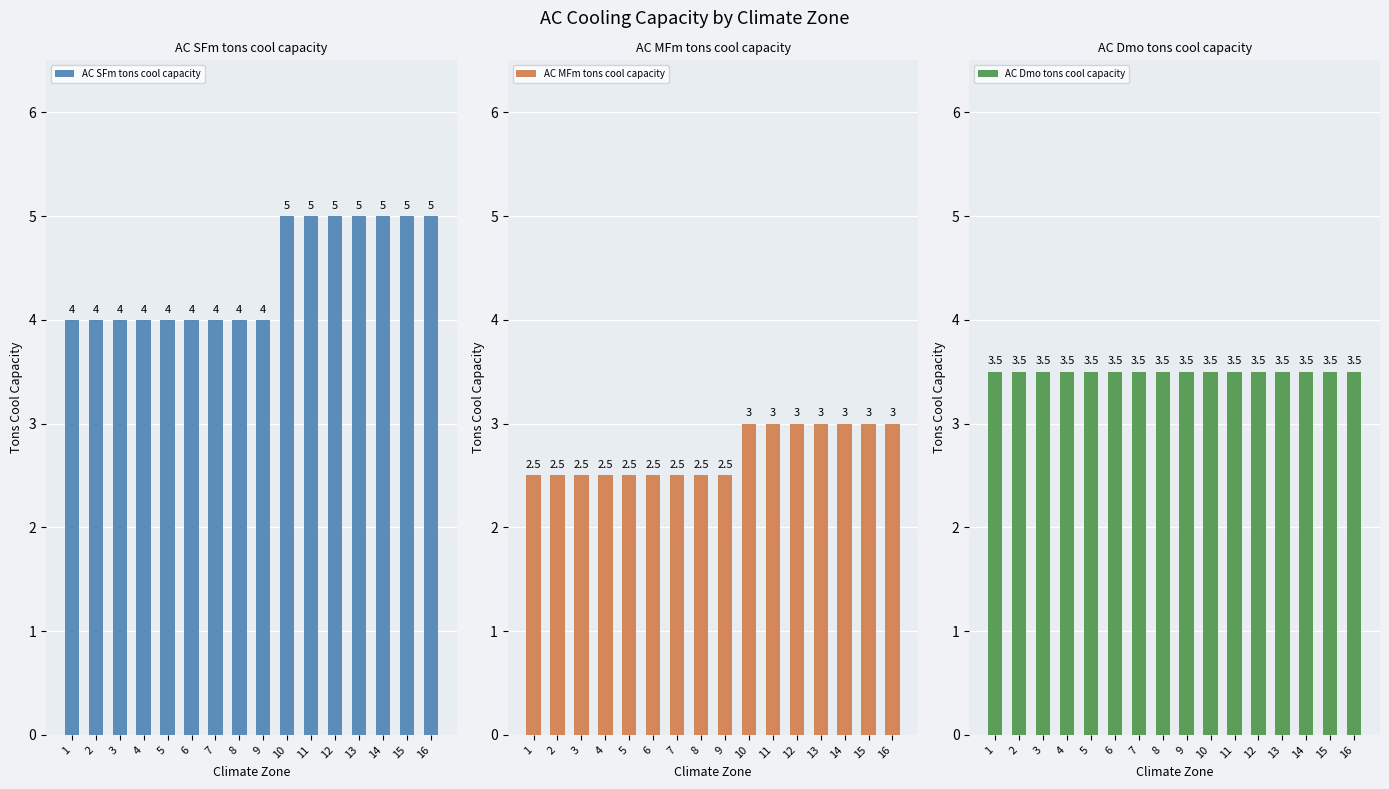

What is the spread (max minus min) of values at 11?

2.0